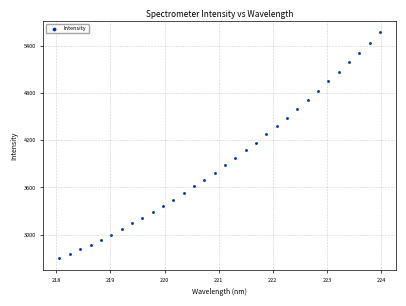

What is the range of X values (max minus min)?

5.9